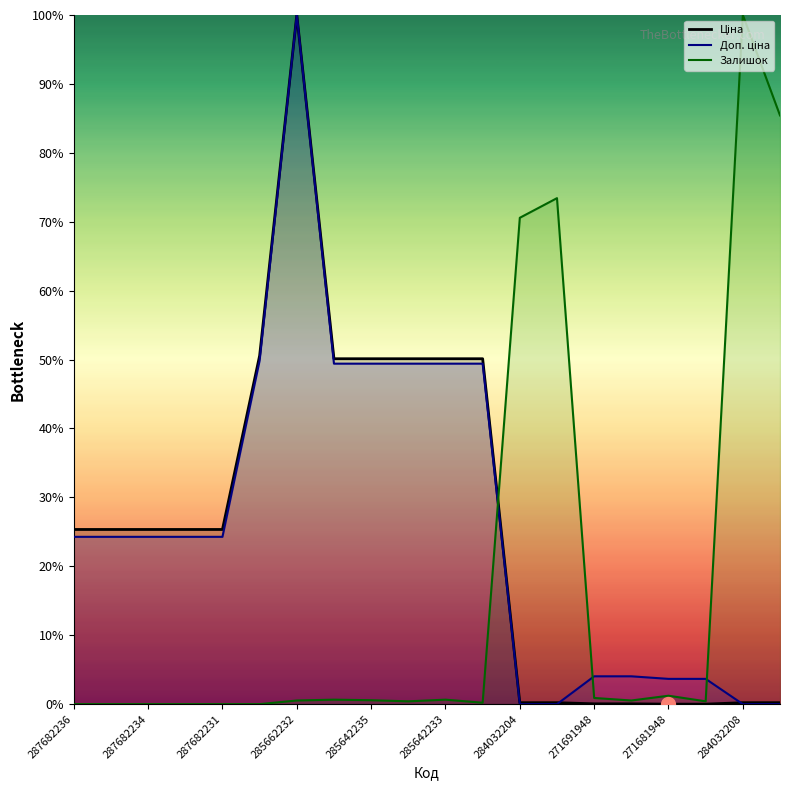

How many positive values does the Залишок series have?

14